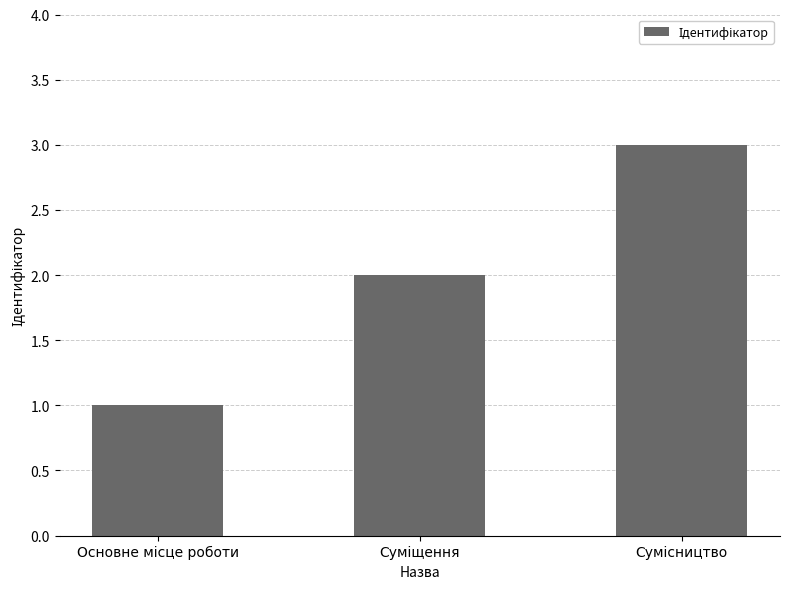

What is the greatest value displayed?

3